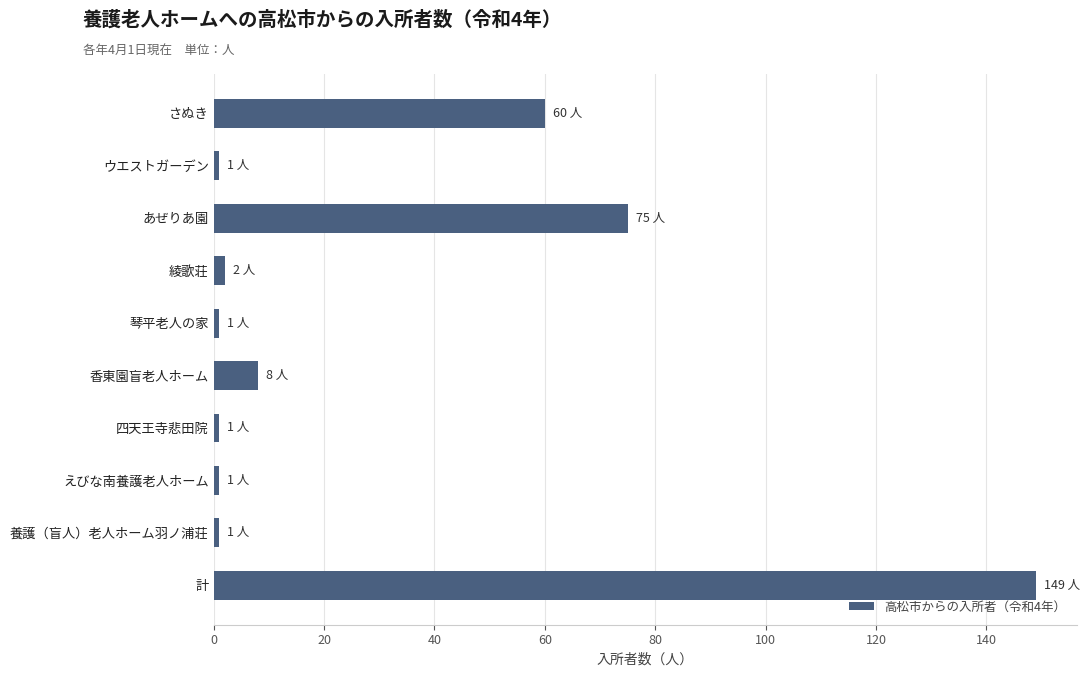

Where is the data nearest to the value 75?

あぜりあ園